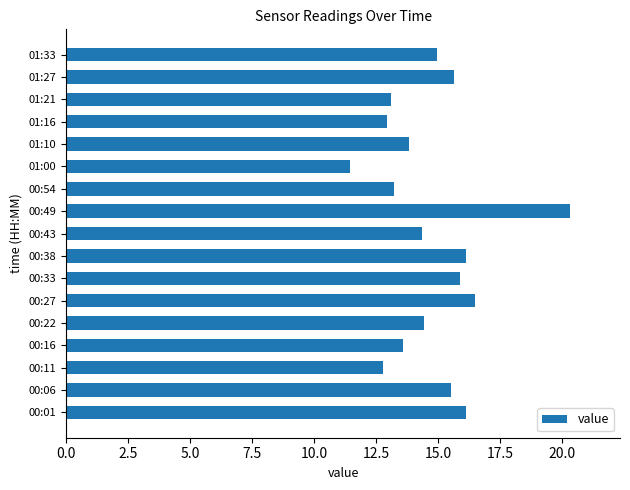

What is the average value?

14.8